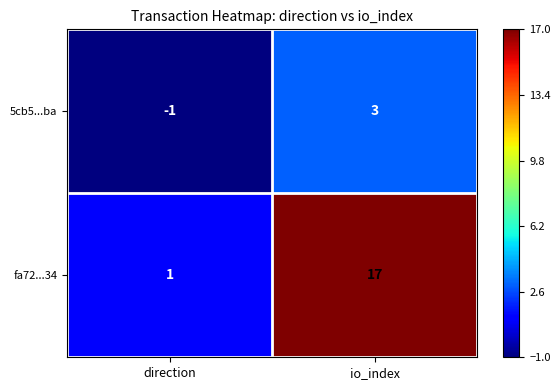

Reading left to right, what are all the values shown in this chart?

5cb5...ba: -1	3
fa72...34: 1	17